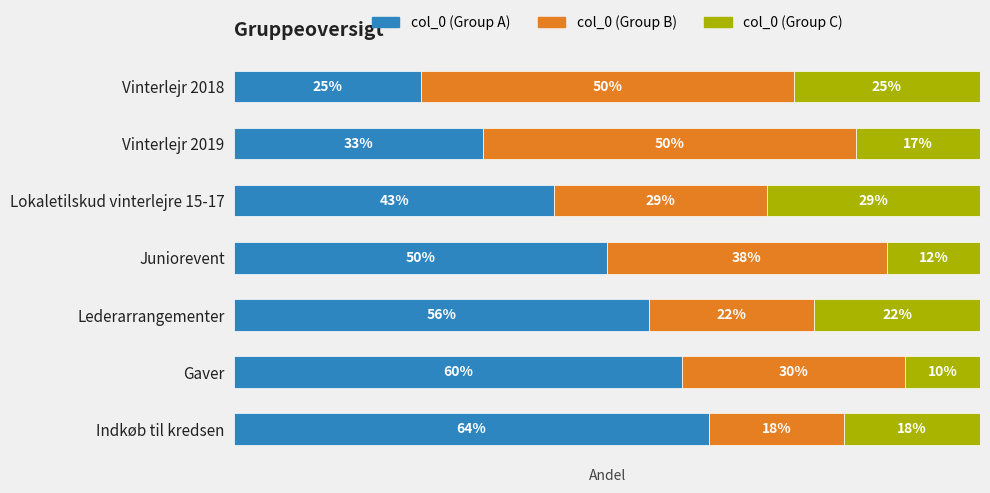

What are all the series names shown in the legend?

col_0 (Group A), col_0 (Group B), col_0 (Group C)